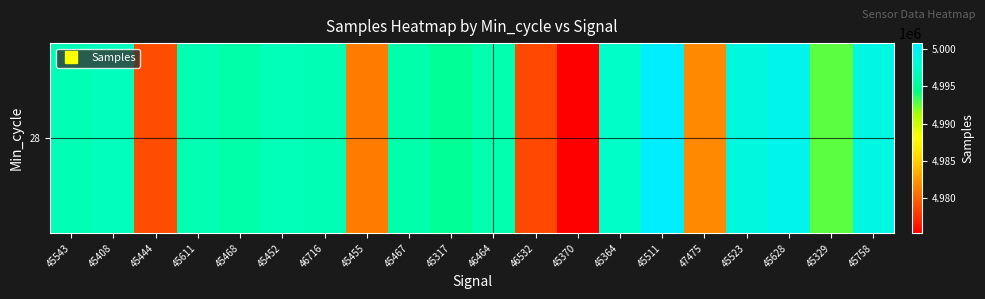

List the labels in order of value, smallest first.

45370, 46532, 45444, 45455, 47475, 45329, 45317, 45468, 45467, 46464, 45611, 45543, 46716, 45452, 45408, 45364, 45523, 45758, 45628, 45511